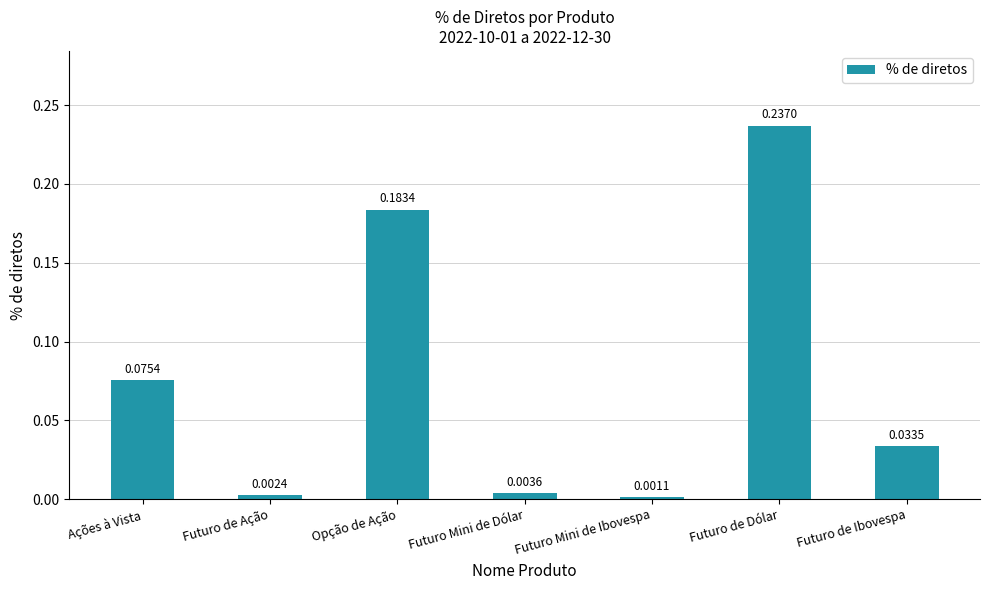

List the labels in order of value, largest first.

Futuro de Dólar, Opção de Ação, Ações à Vista, Futuro de Ibovespa, Futuro Mini de Dólar, Futuro de Ação, Futuro Mini de Ibovespa